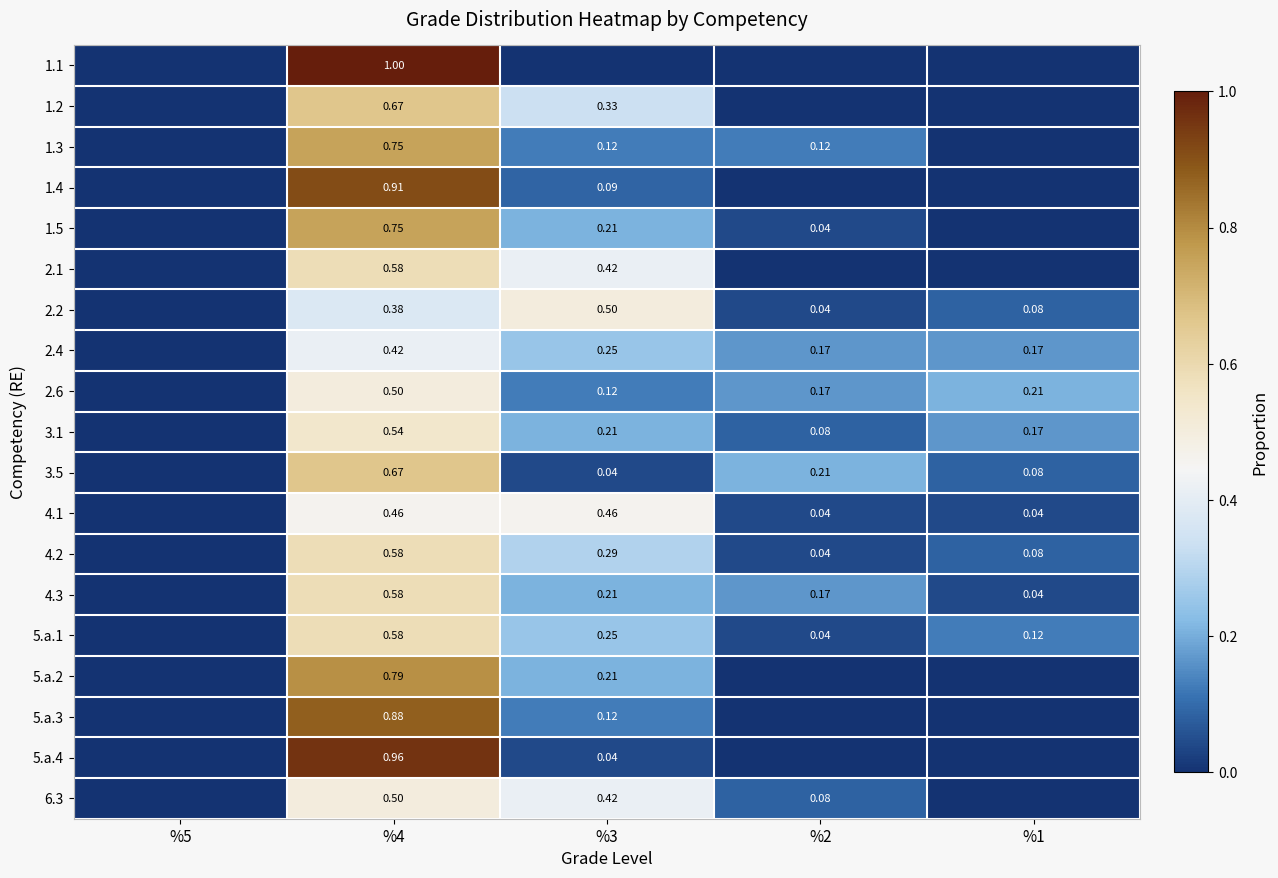

Count the number of data series in this chart.

19